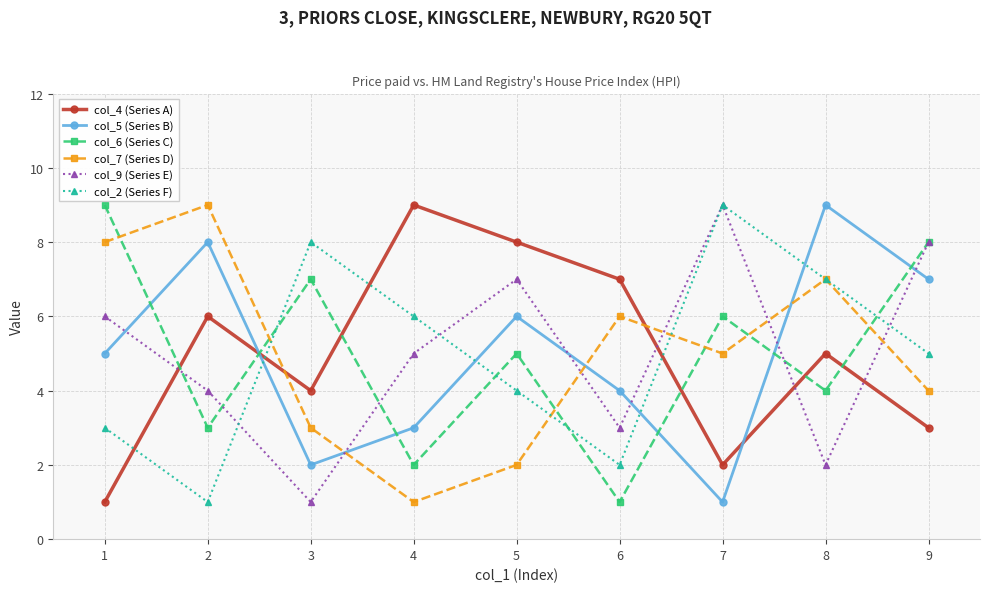

What is the maximum value shown in the chart?

9